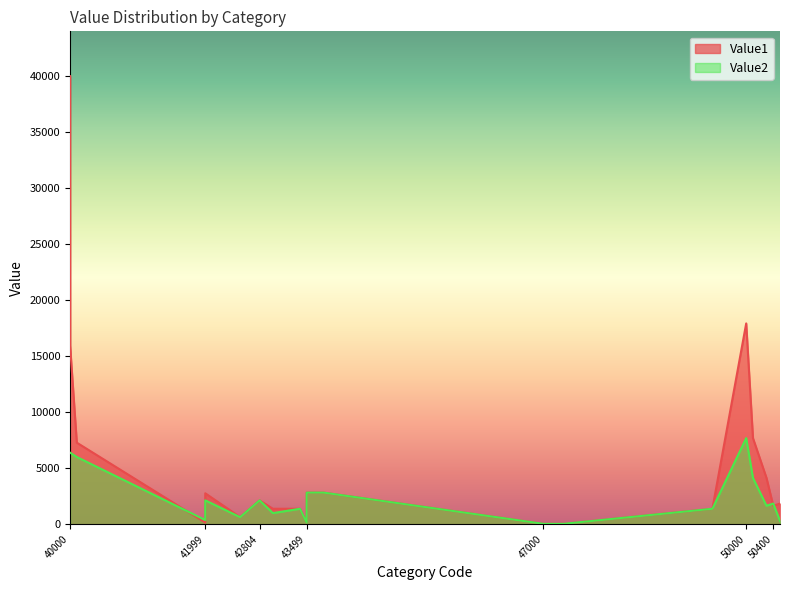

True or false: Value2 has more than 0 points higher than both neighbors.

True